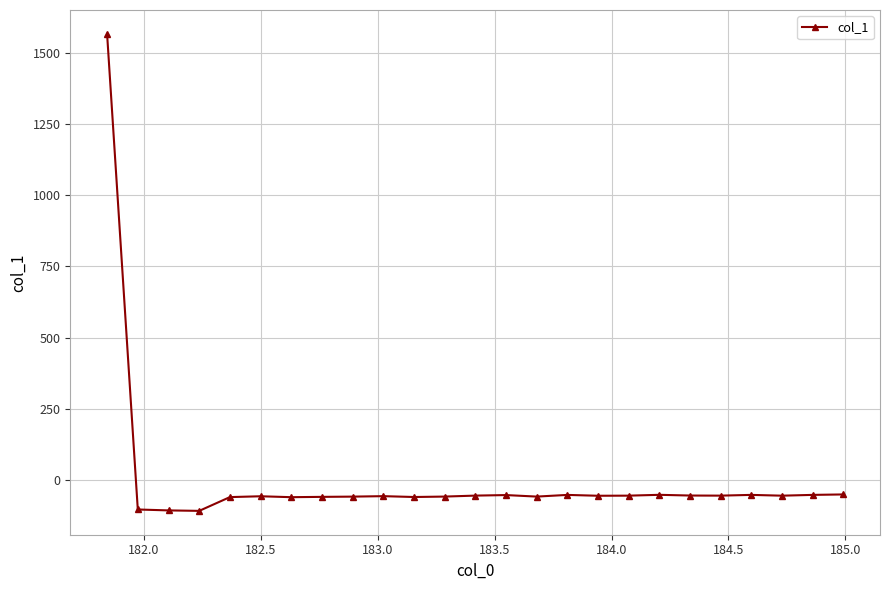

What is the value of the 10th point from the left?

-55.7